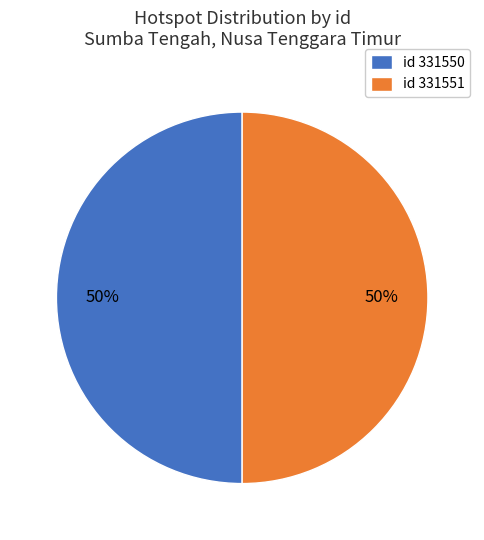

To the nearest percent, what portion does id 331550 represent?

50%